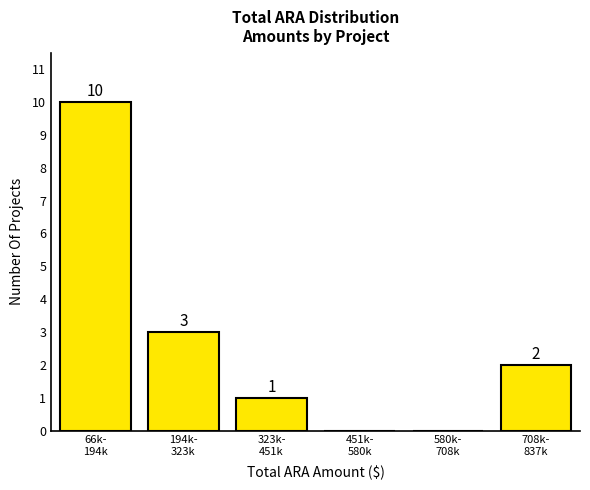

What is the greatest value displayed?

10